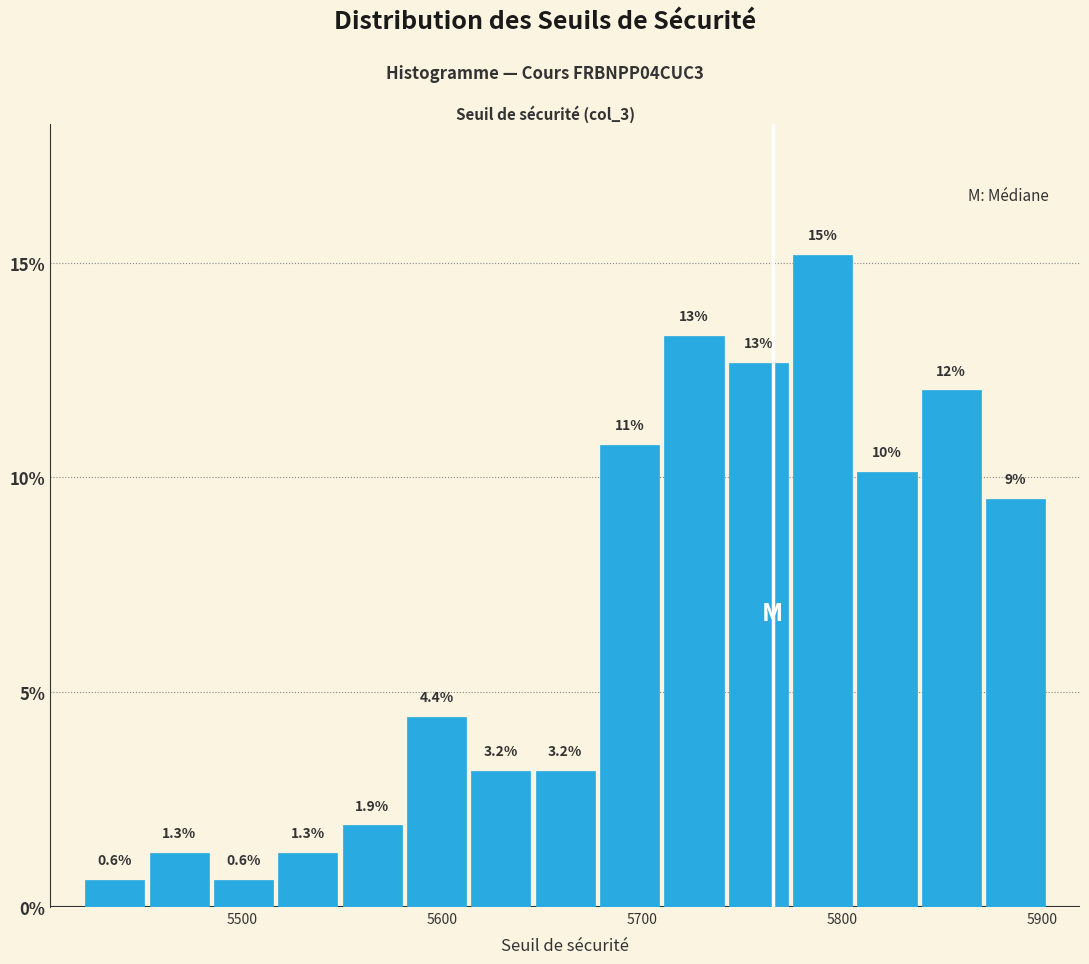

Read against the x-axis, roughly where is the centre of the tallest bar?

5790